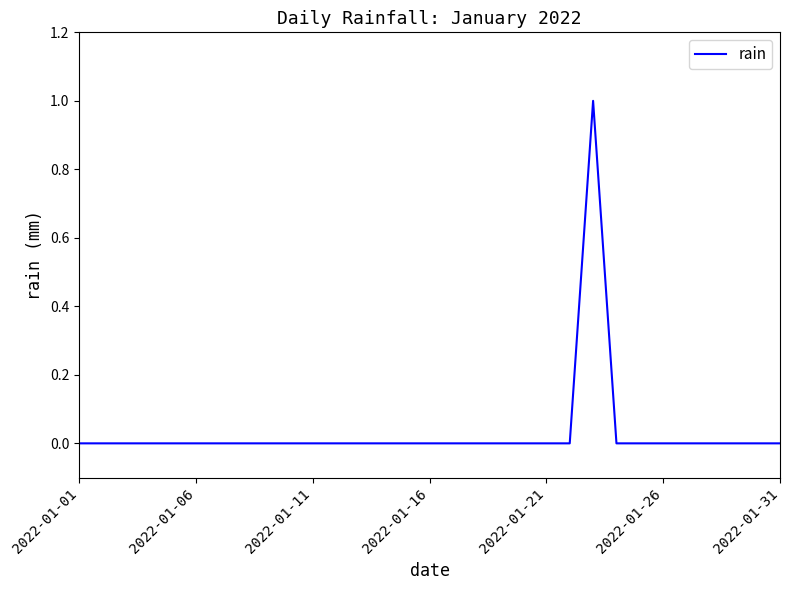

Reading right to left, list all the values displayed in this chart.

0	0	0	0	0	0	0	0	1	0	0	0	0	0	0	0	0	0	0	0	0	0	0	0	0	0	0	0	0	0	0